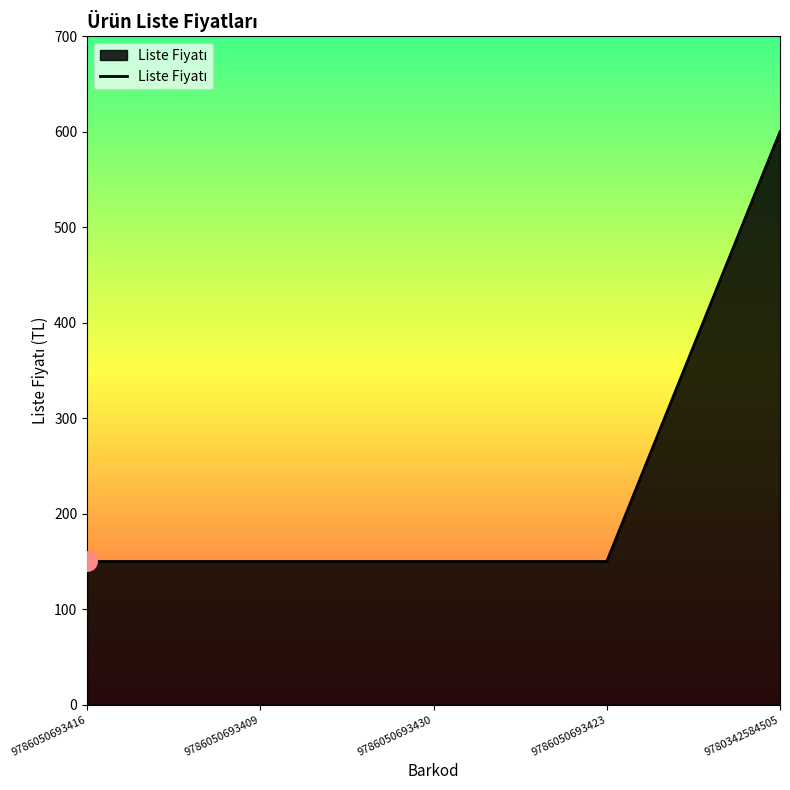

True or false: there are more than 1 points higher than both neighbors.

False